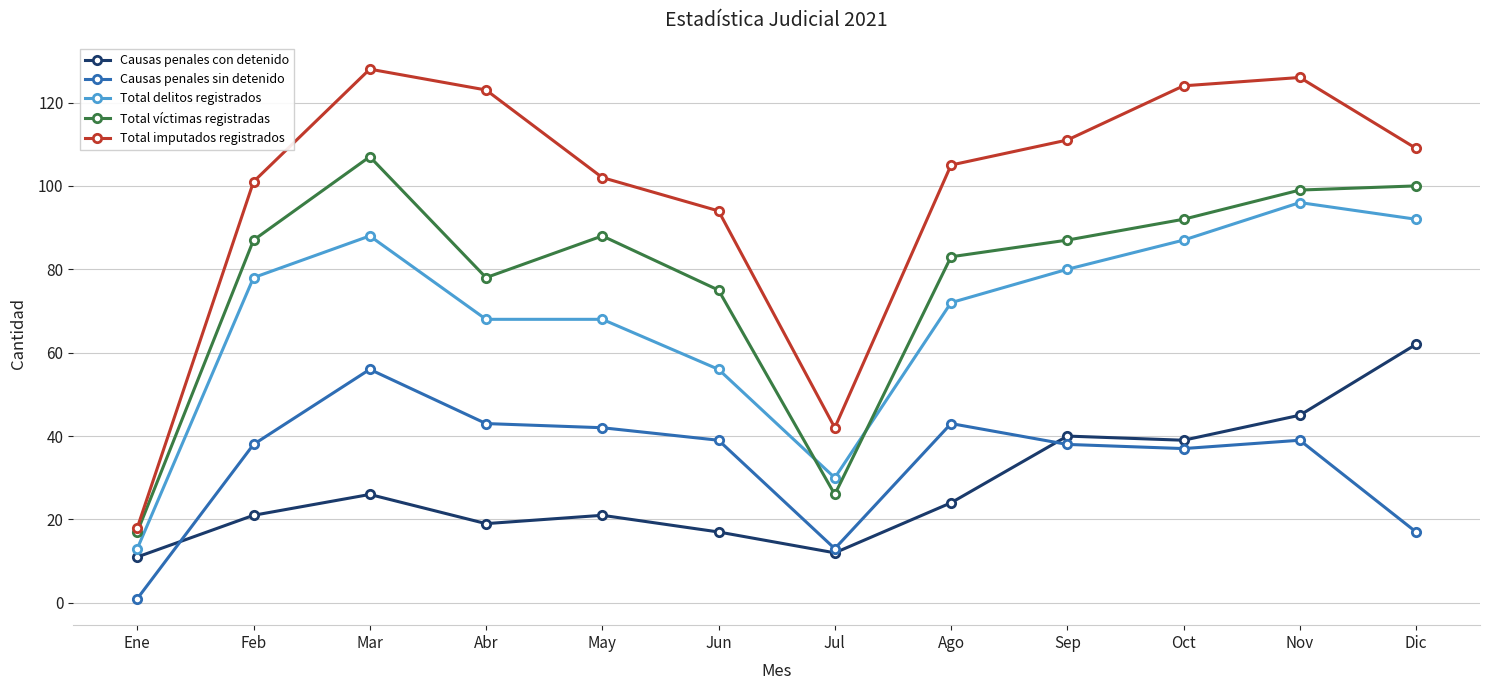

What are all the series names shown in the legend?

Causas penales con detenido, Causas penales sin detenido, Total delitos registrados, Total víctimas registradas, Total imputados registrados